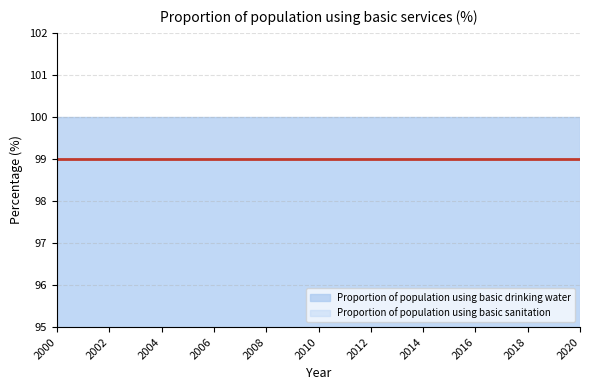

True or false: Proportion of population using basic drinking water and Proportion of population using basic sanitation intersect in this chart.

False